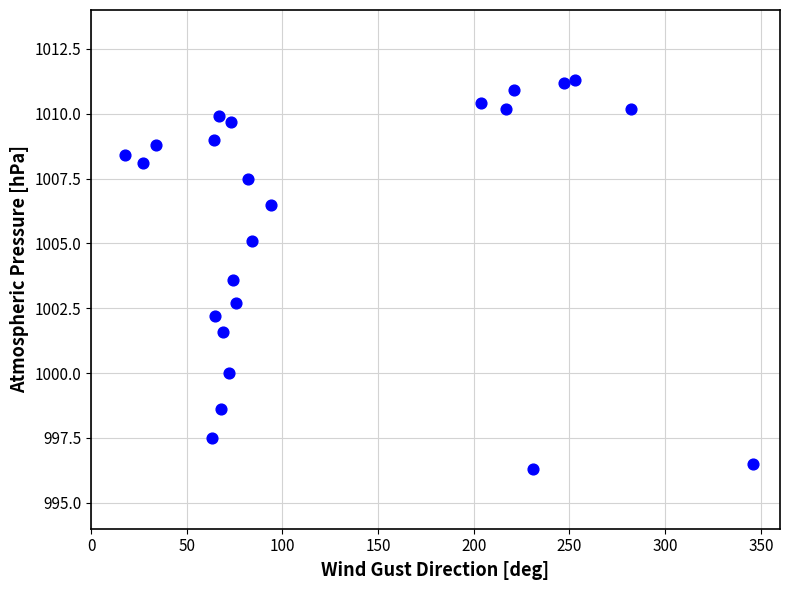

What is the range of Y values (max minus min)?

15.0